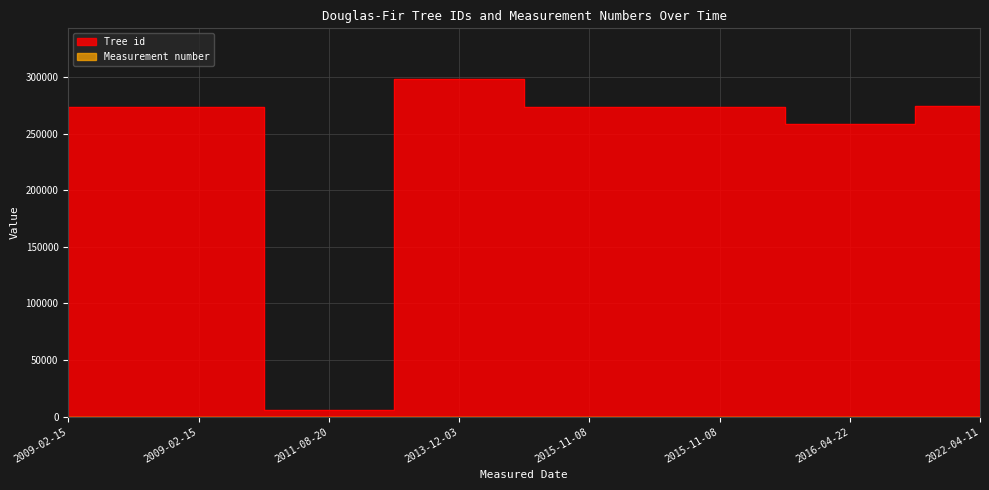

Rank the categories by Measurement number value from lowest to highest.

2009-02-15, 2009-02-15, 2011-08-20, 2013-12-03, 2016-04-22, 2022-04-11, 2015-11-08, 2015-11-08